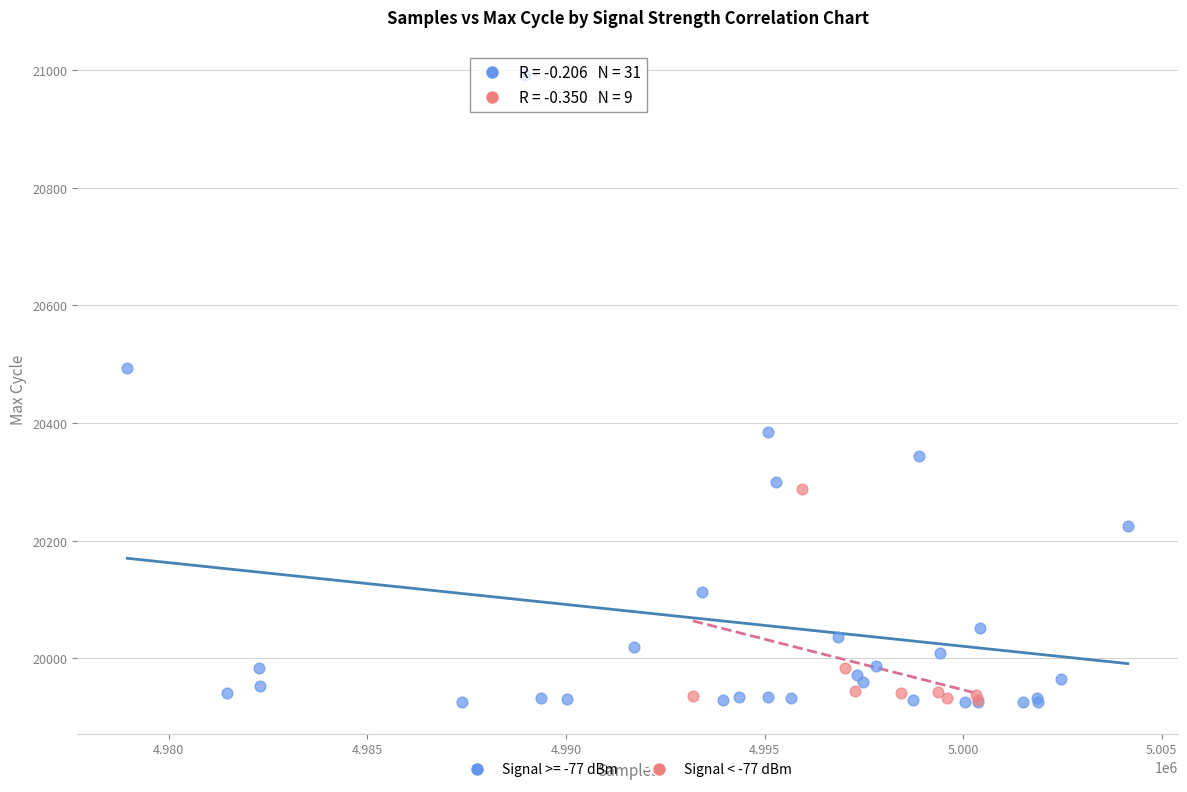

Which series contains the highest Y value?

Signal >= -77 dBm